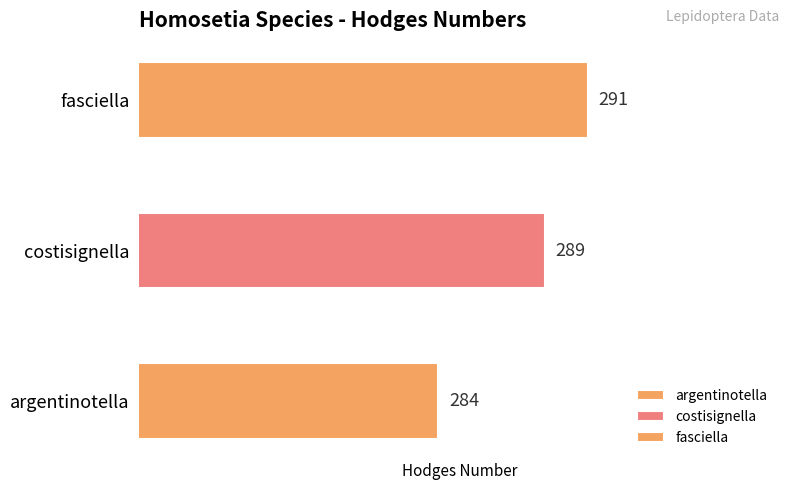

Are the bars horizontal?

Yes